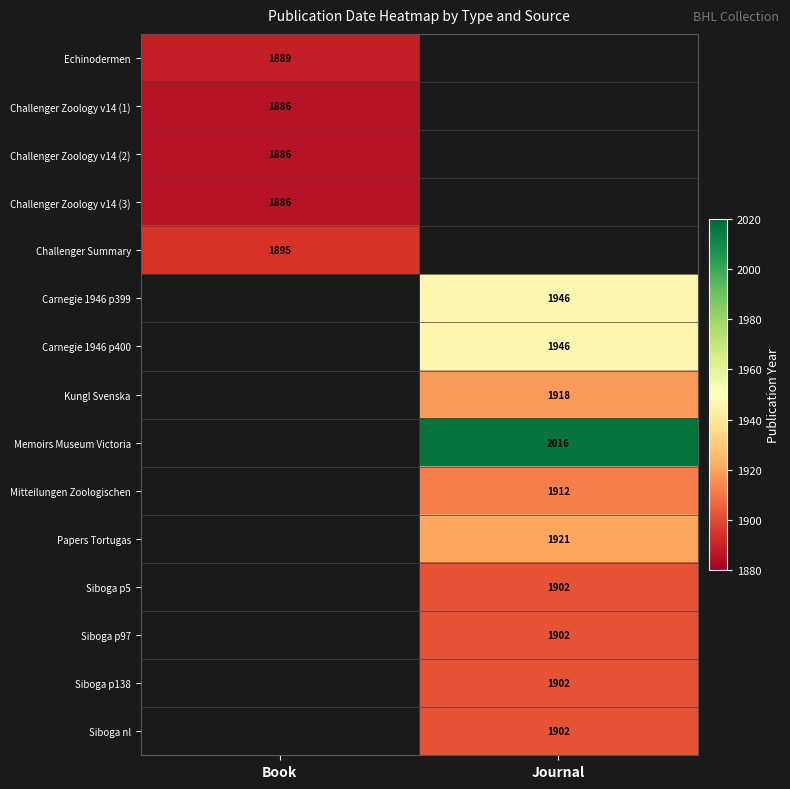

What is the maximum value shown in the chart?

2016.0